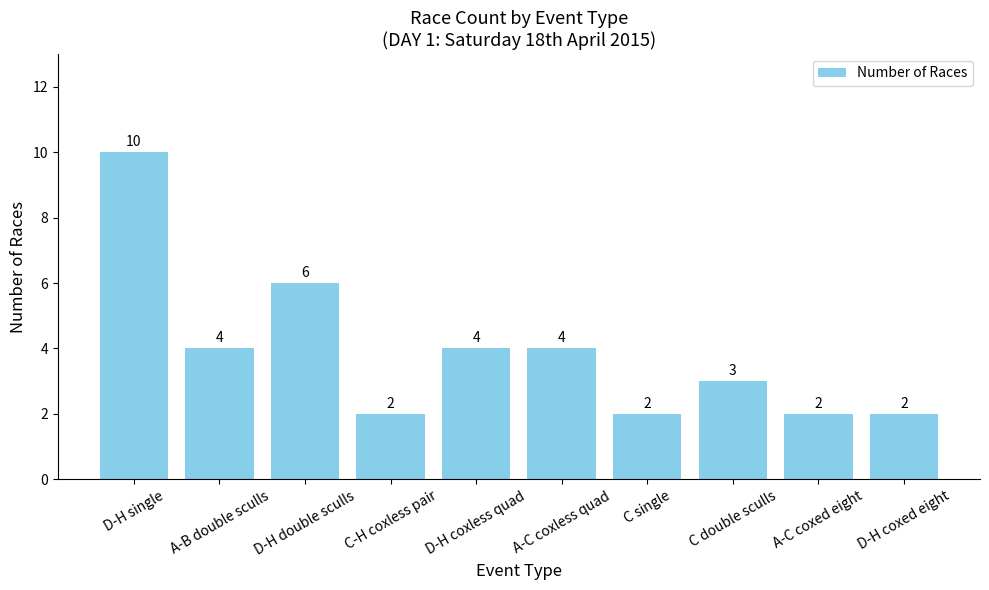

What is the ratio of the value at D-H single to the value at D-H coxed eight?

5.0